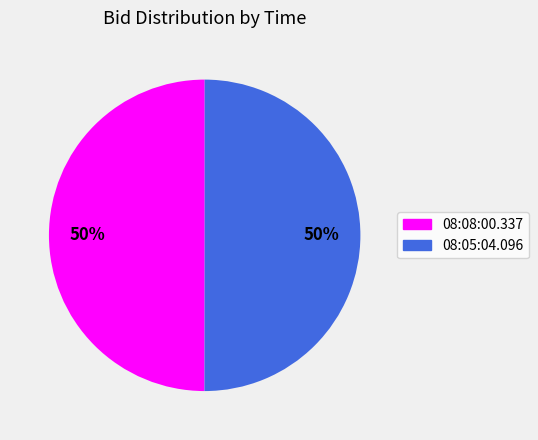

Do 08:05:04.096 and 08:08:00.337 together represent more than half of the pie?

Yes